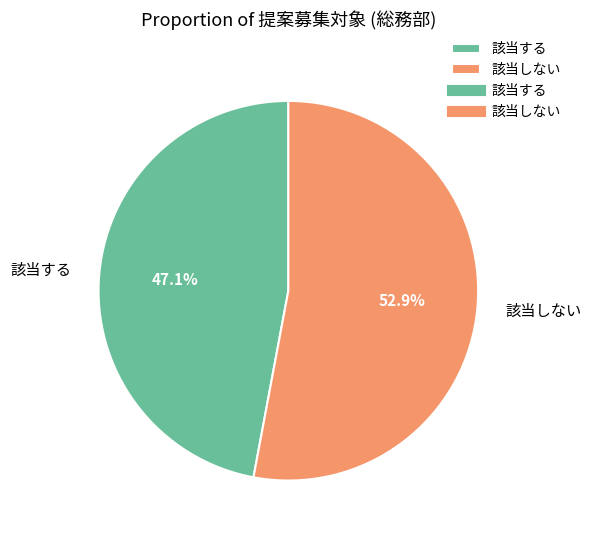

Is it true that 該当しない is 53% of the pie?

True